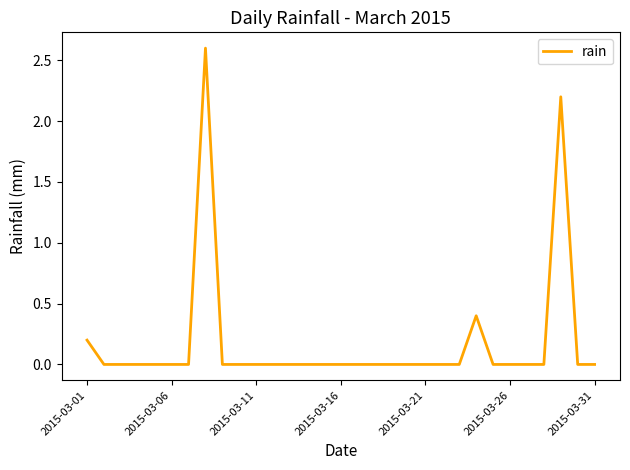

How many series are shown in this chart?

1